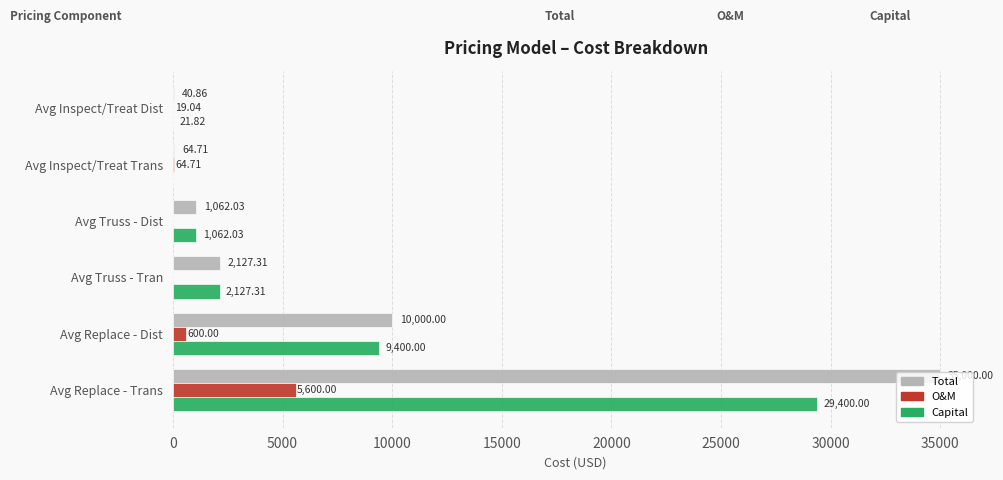

Between Avg Inspect/Treat Trans and Avg Truss - Dist, which series saw the biggest shift?

Capital